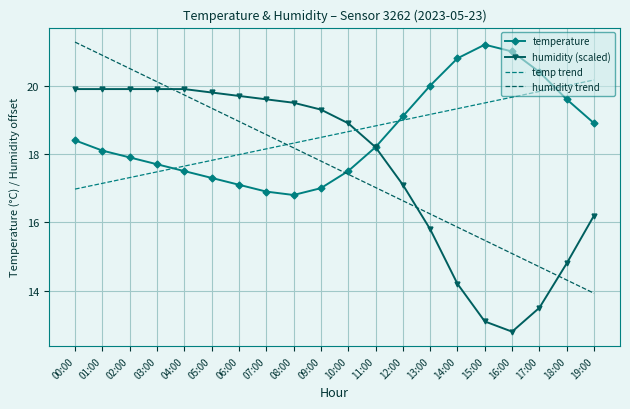

Which series changed the most between 05:00 and 12:00?

humidity trend